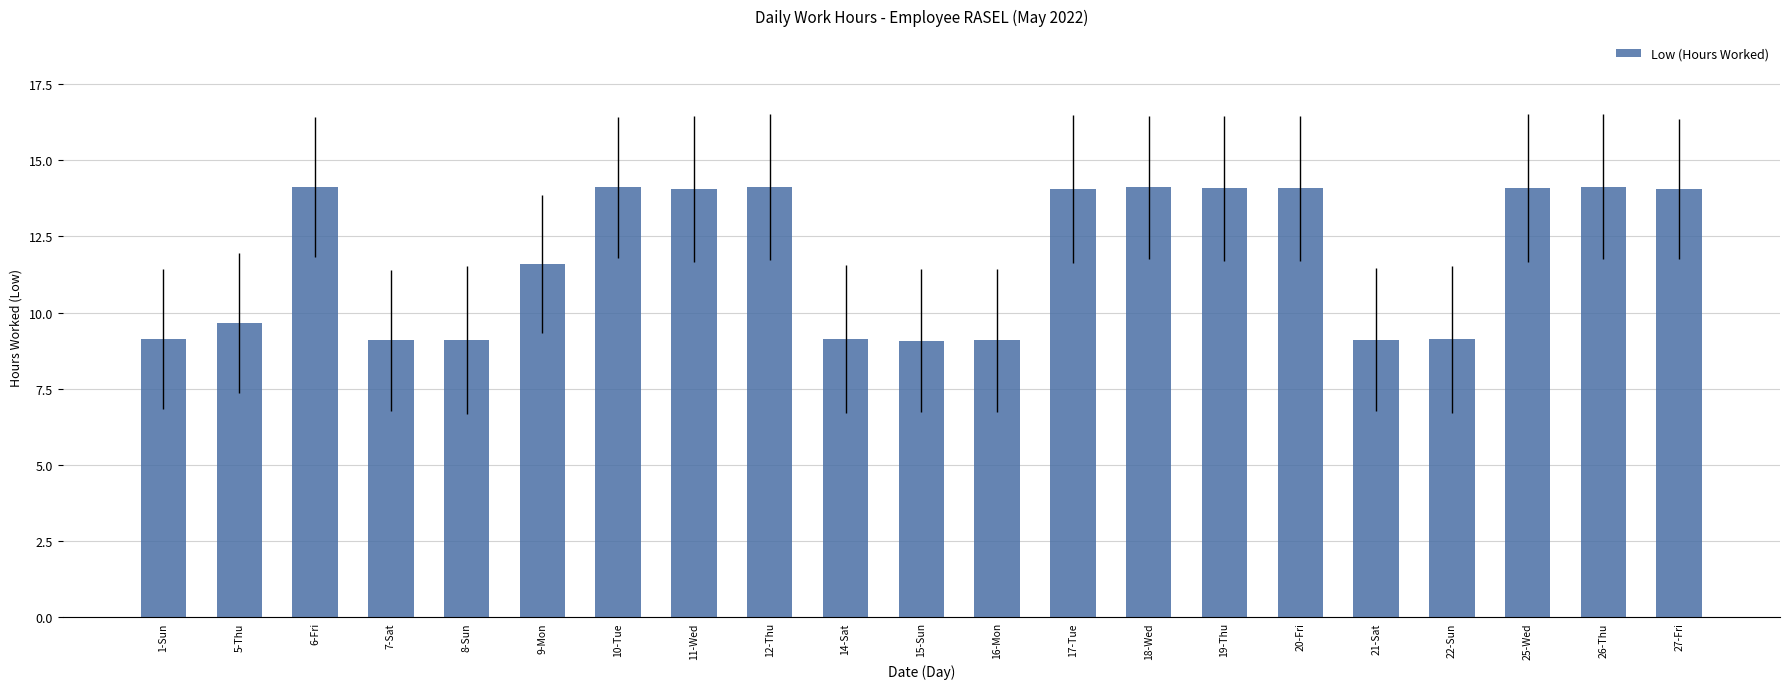

Are the bars grouped side by side (vs. stacked)?

No